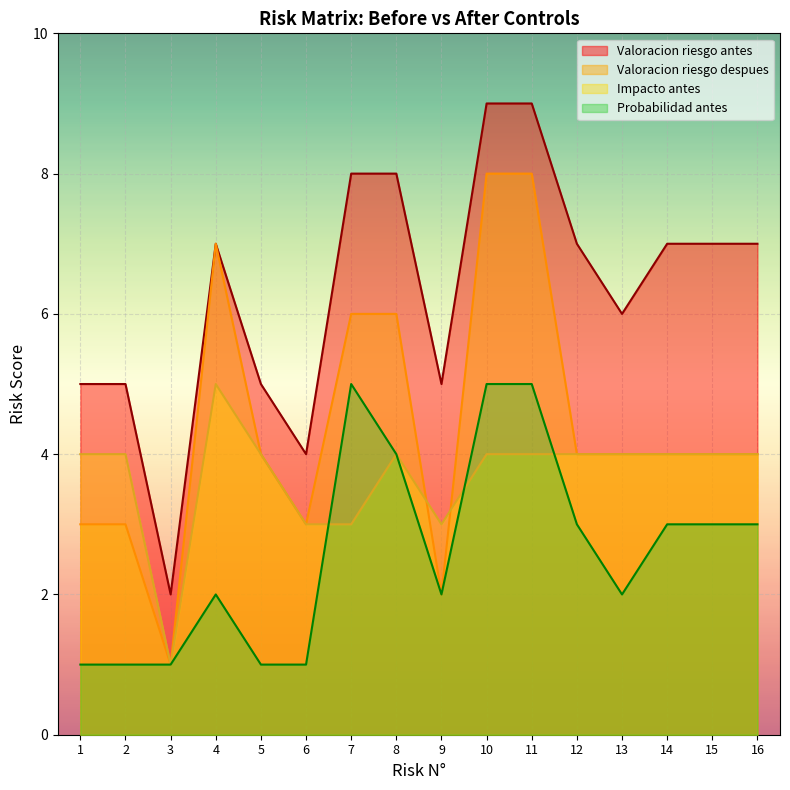

What is the total value across all series at 7?

22